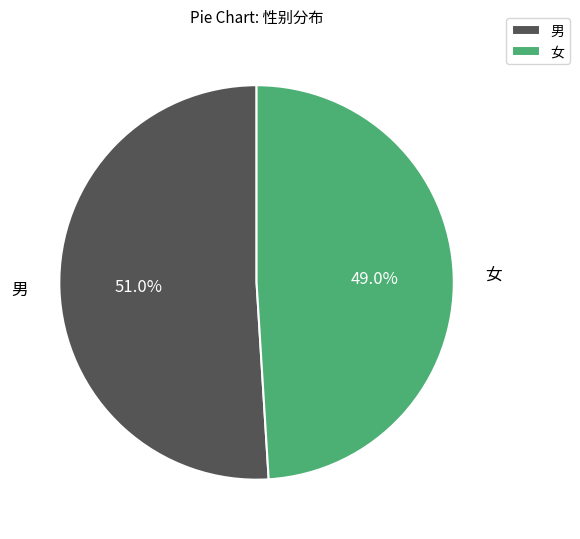

Rank the categories by value from highest to lowest.

男, 女